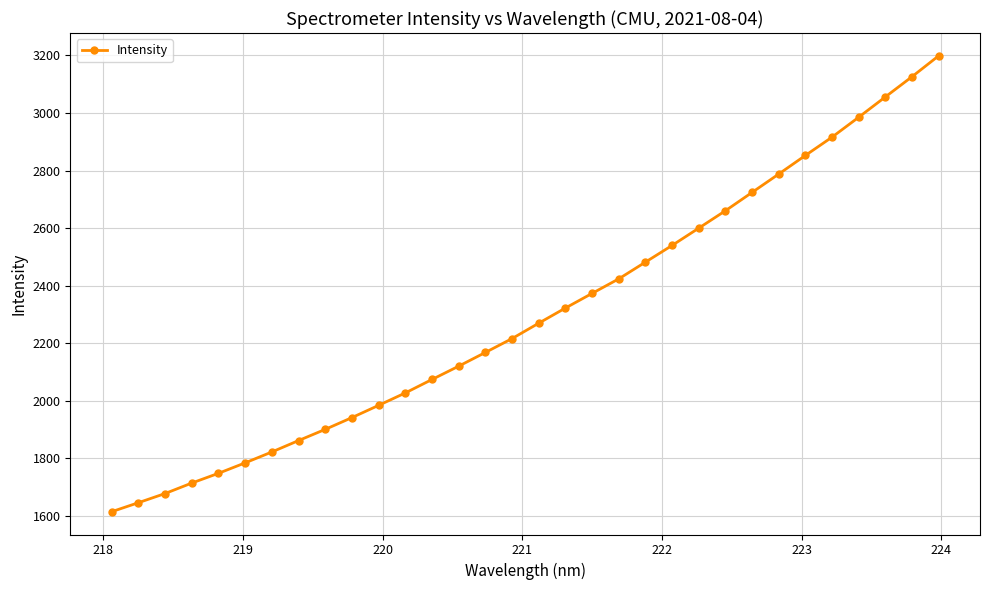

What is the value of the 28th point from the left?

2916.0